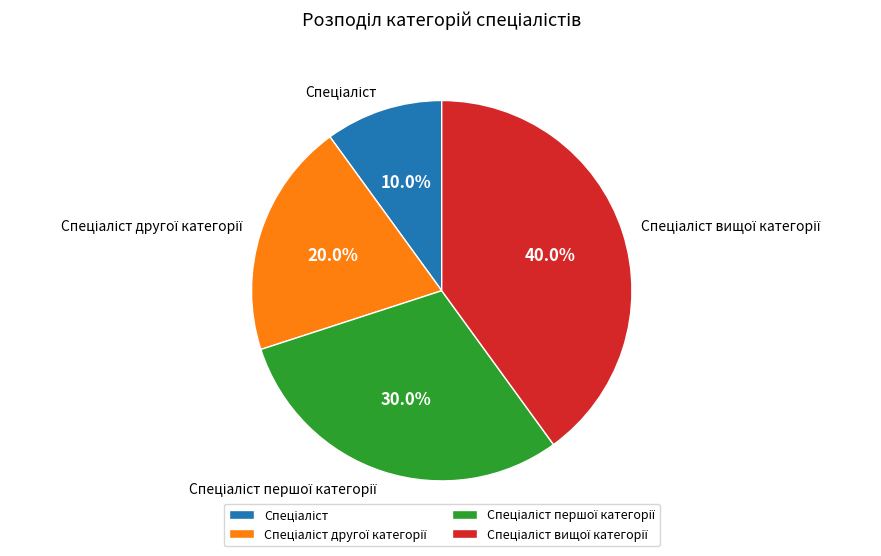

Is there a majority slice in this chart?

No